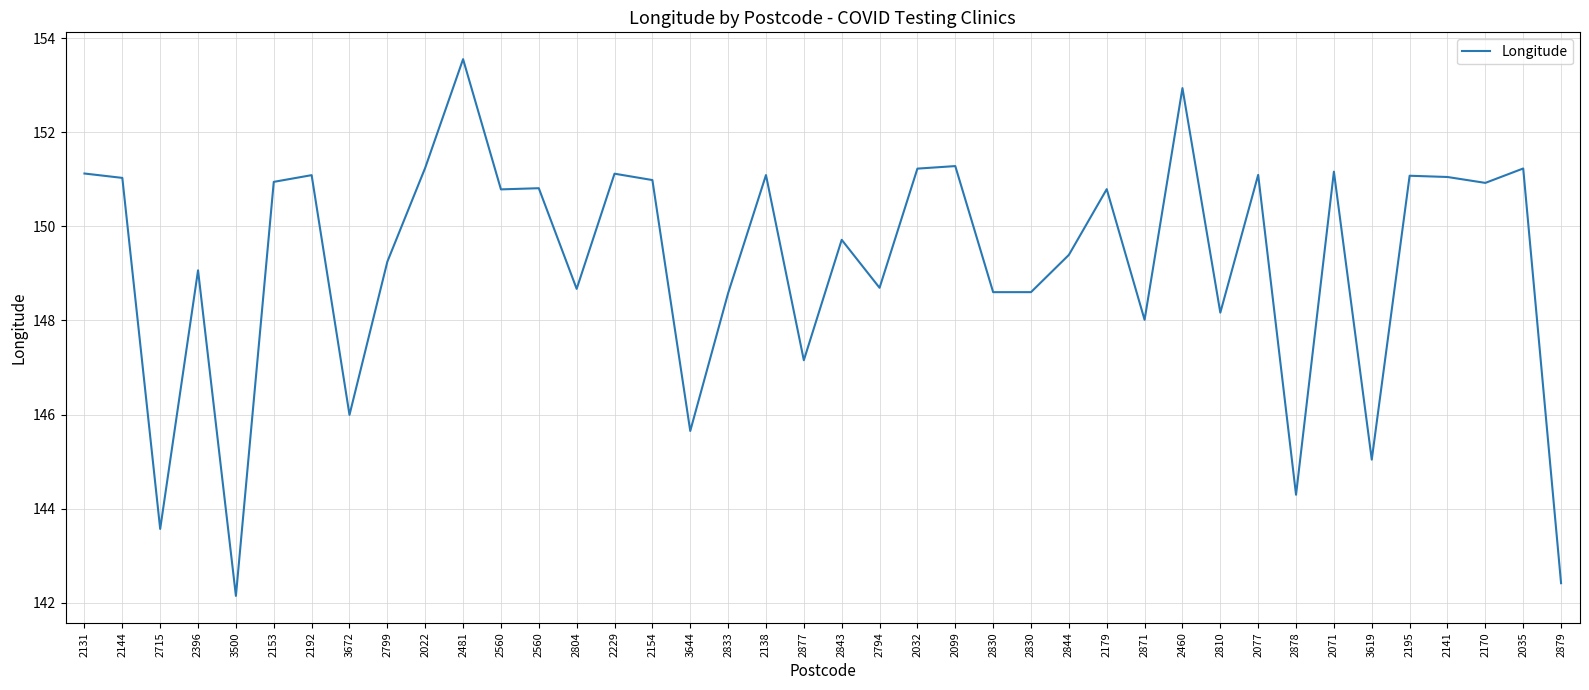

What is the difference between the second highest and minimum values?

10.8